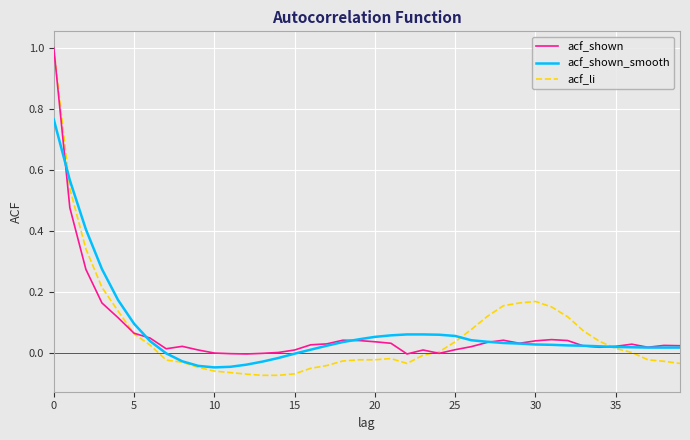

What is the maximum value shown in the chart?

1.0